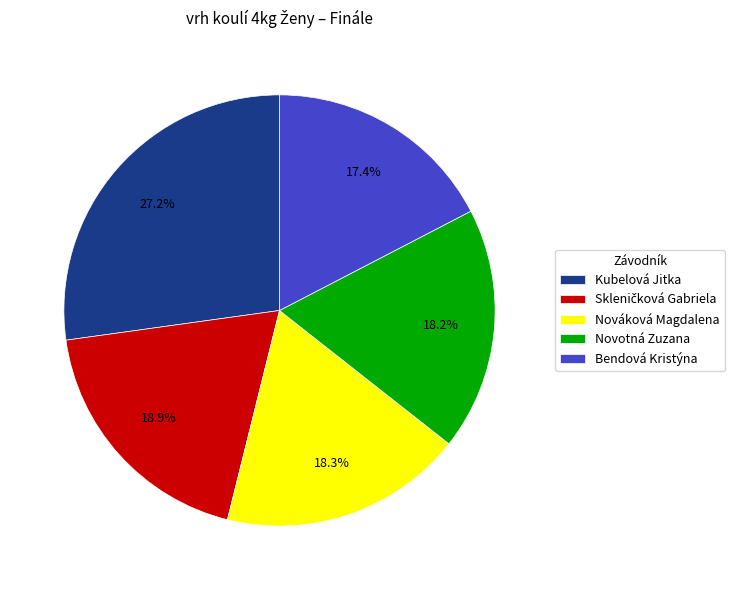

What portion of the pie excludes Nováková Magdalena?

81.7%